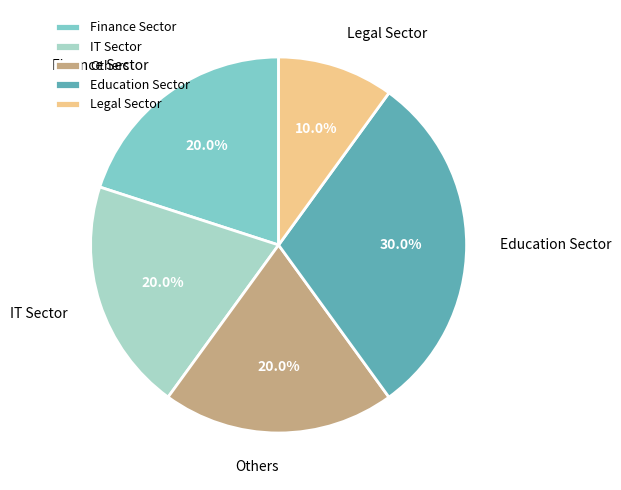

How many segments does this pie chart have?

5